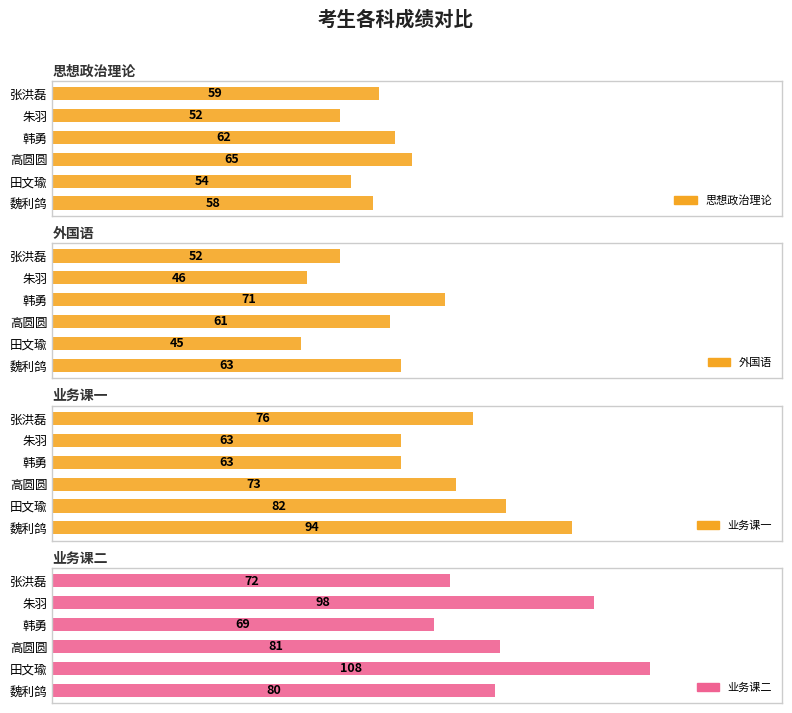

At how many categories does at least one series exceed 46?

6